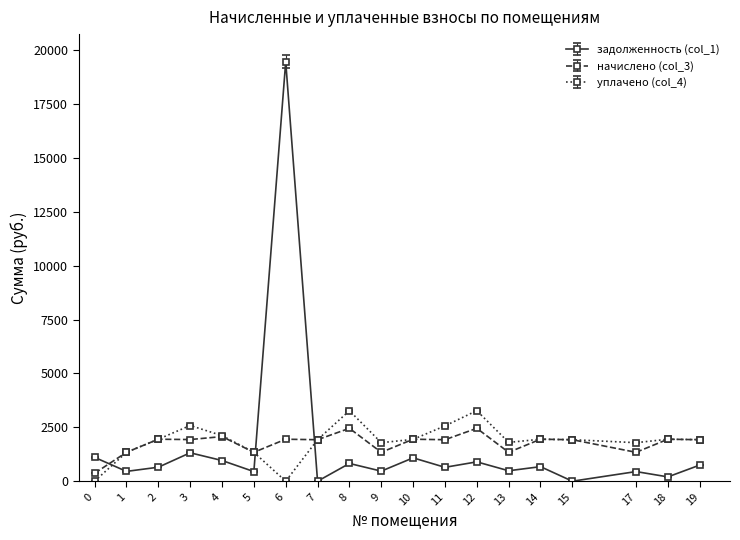

At how many categories does at least one series exceed 12326?

1